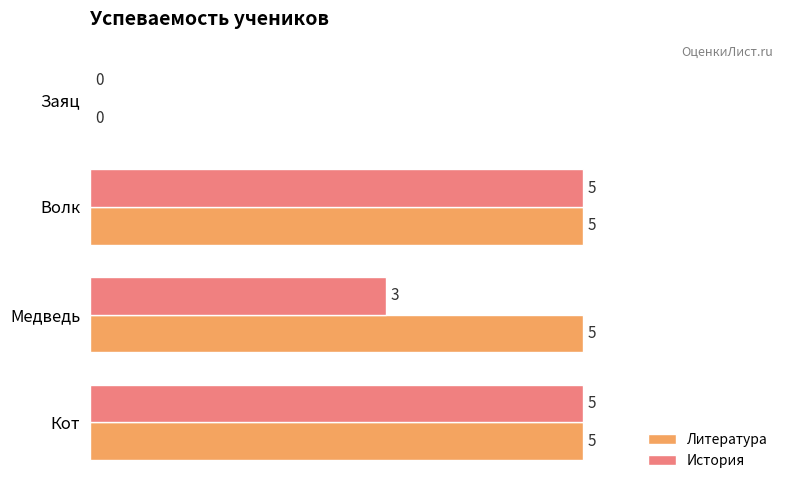

What is the highest value of the Литература series?

5